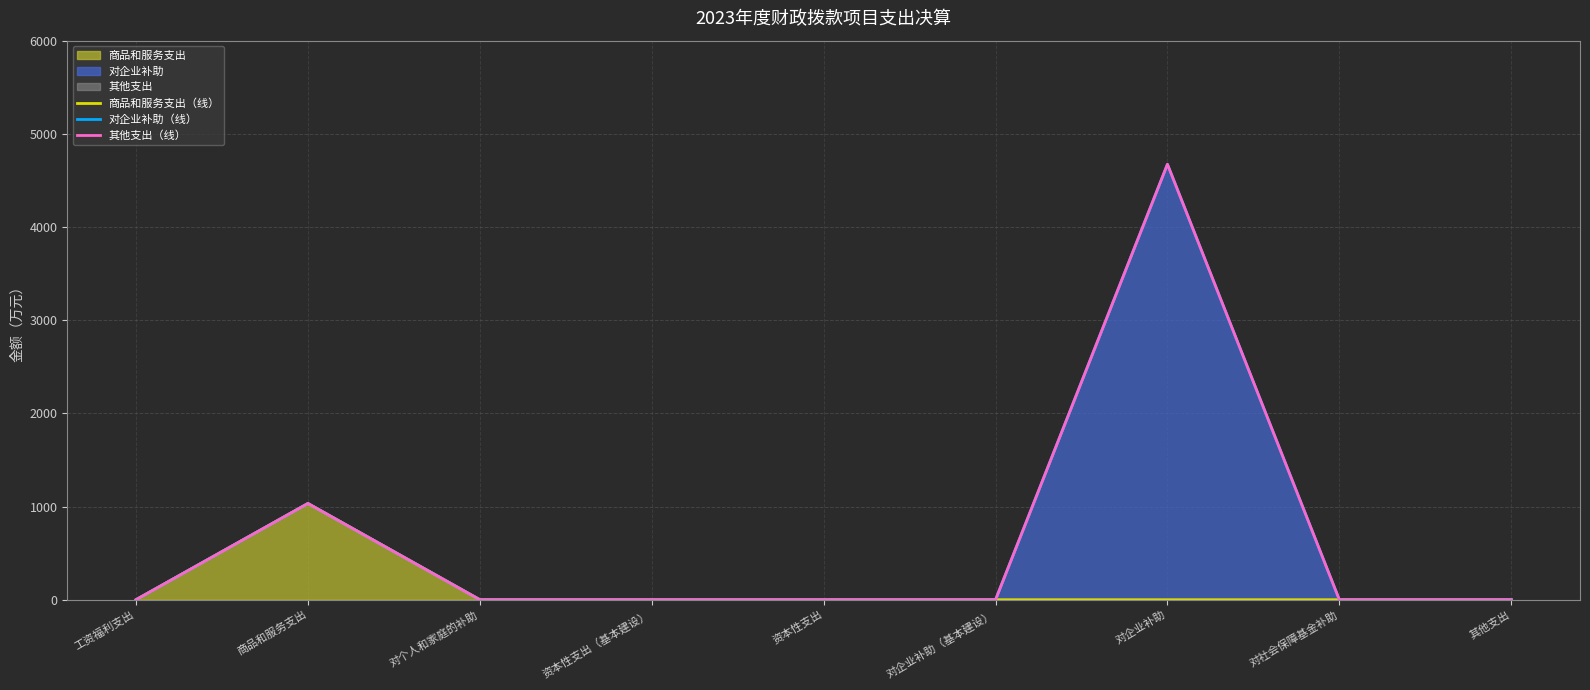

Which series changed the most between 对个人和家庭的补助 and 对企业补助（基本建设）?

商品和服务支出（线）